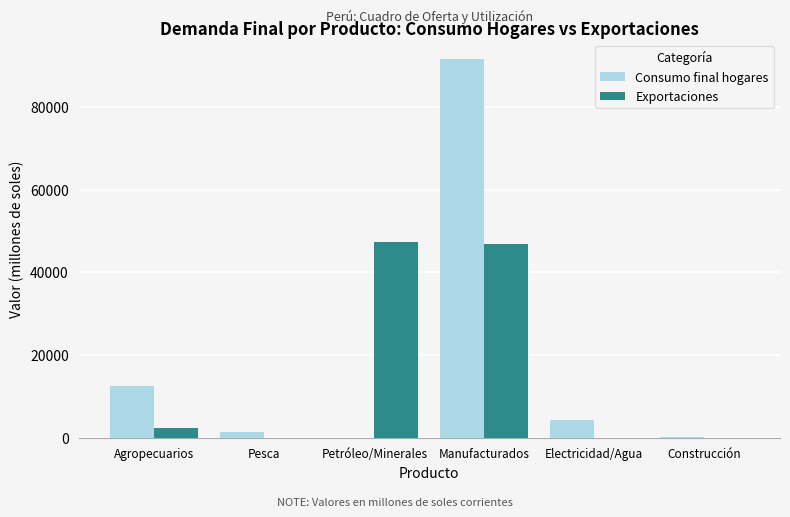

Which category has the highest value in the Consumo final hogares series?

Manufacturados